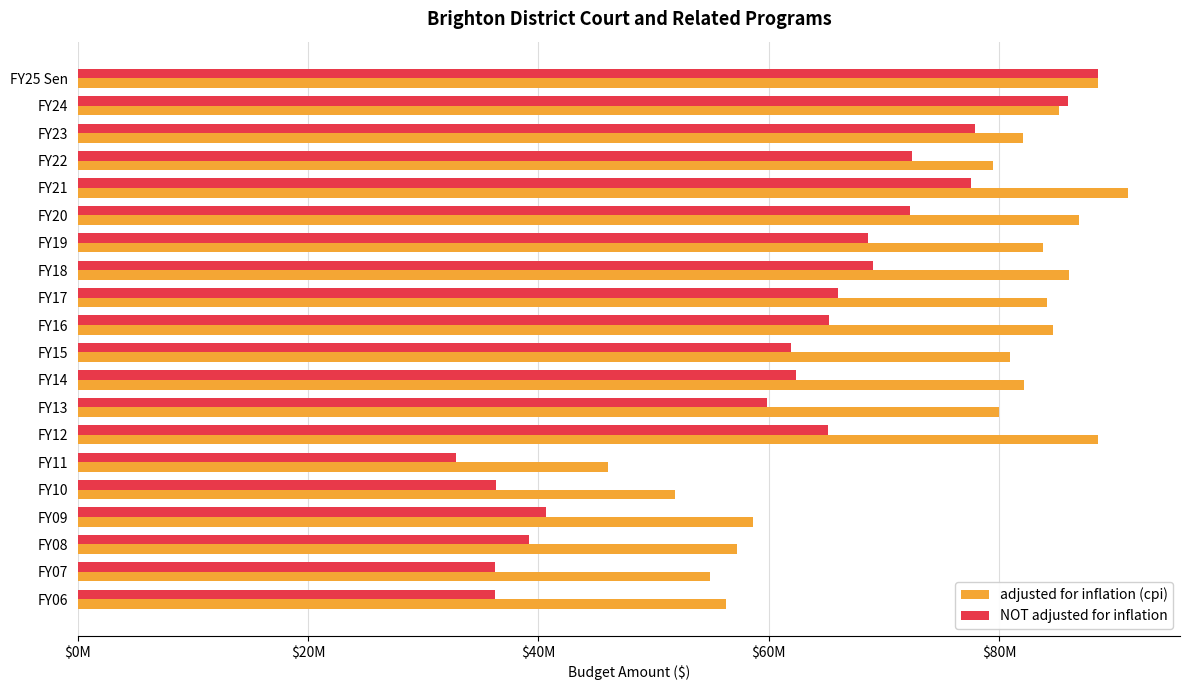

What are all the series names shown in the legend?

adjusted for inflation (cpi), NOT adjusted for inflation